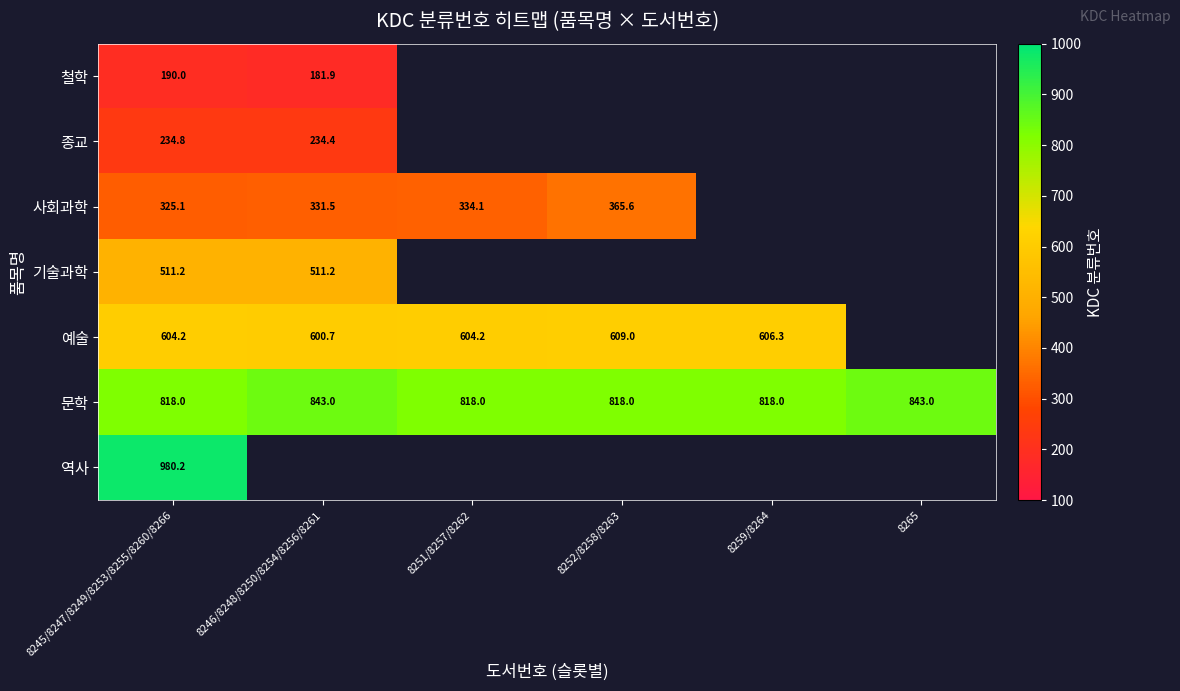

Rank the series at 8245/8247/8249/8253/8255/8260/8266 from lowest to highest value.

철학, 종교, 사회과학, 기술과학, 예술, 문학, 역사